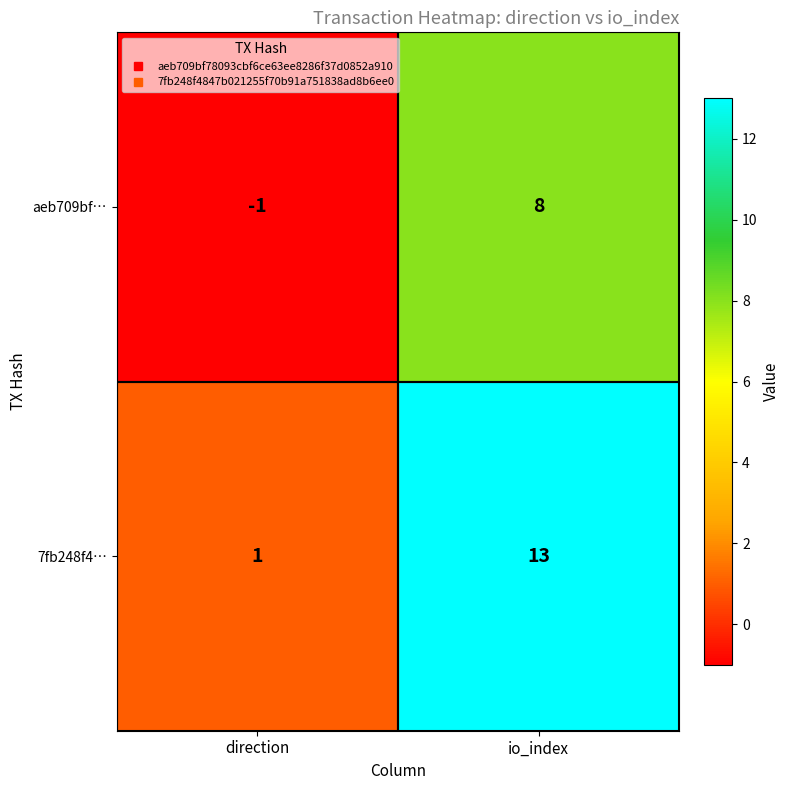

What is the difference between the 7fb248f4… values at io_index and direction?

12